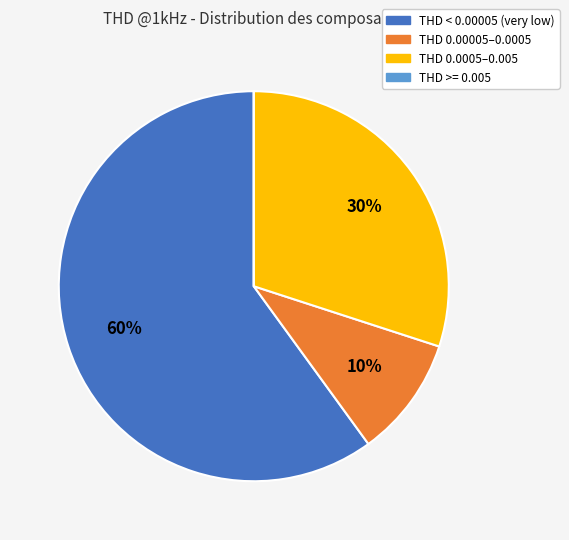

Combined, do THD 0.0005–0.005 and THD 0.00005–0.0005 account for over 50%?

No